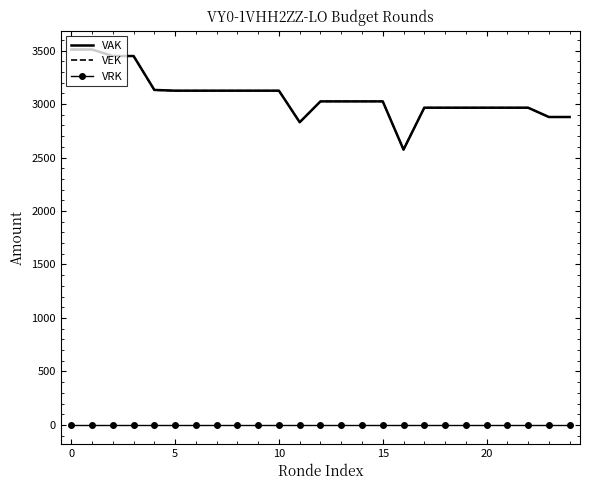

True or false: VRK and VEK cross at least once.

False